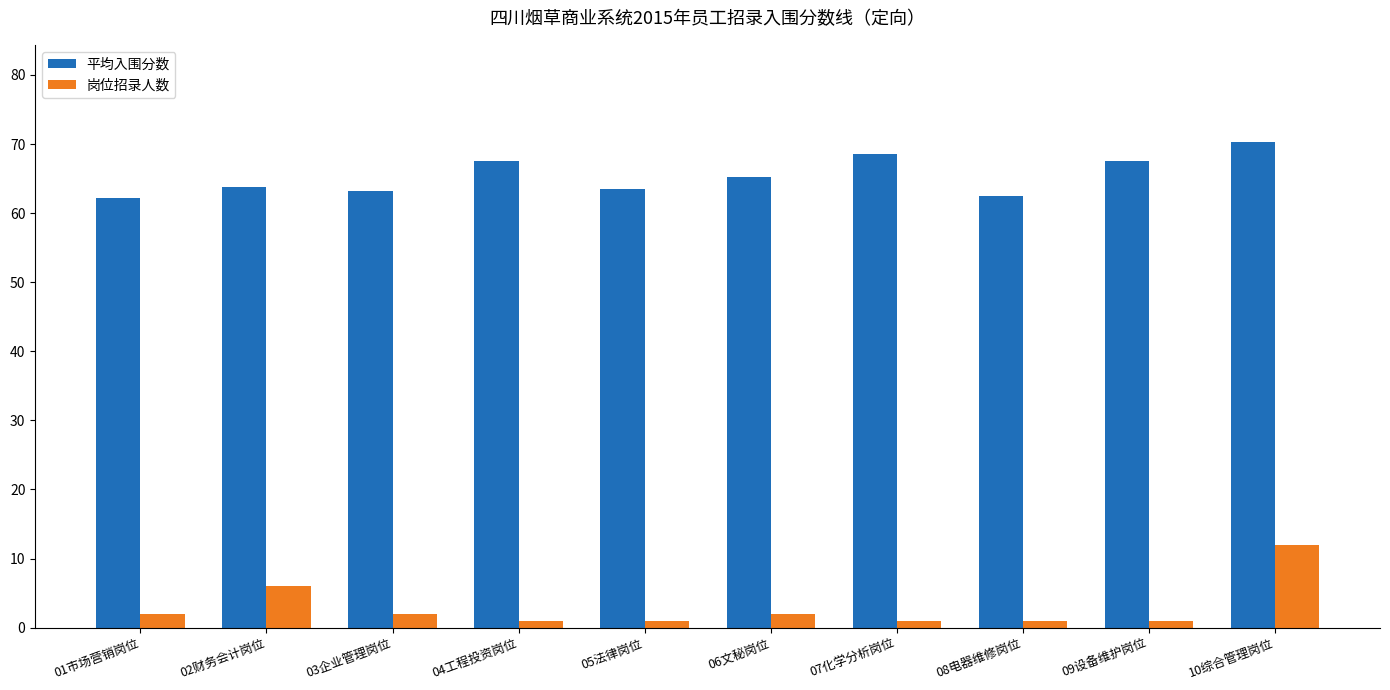

Which series has the largest range (max minus min)?

岗位招录人数